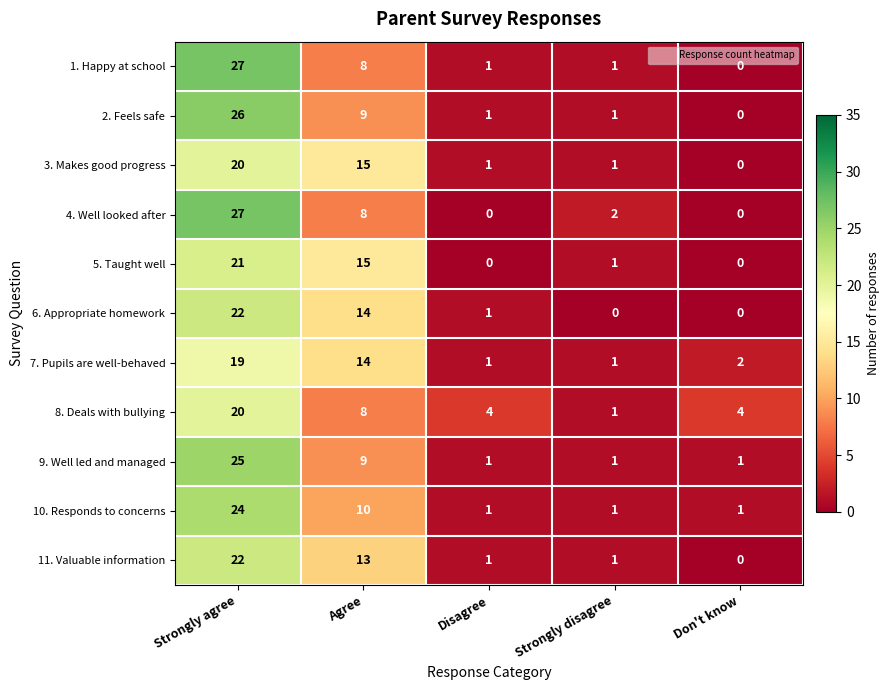

The 7. Pupils are well-behaved series shows 1 at Don't know. True or false?

False